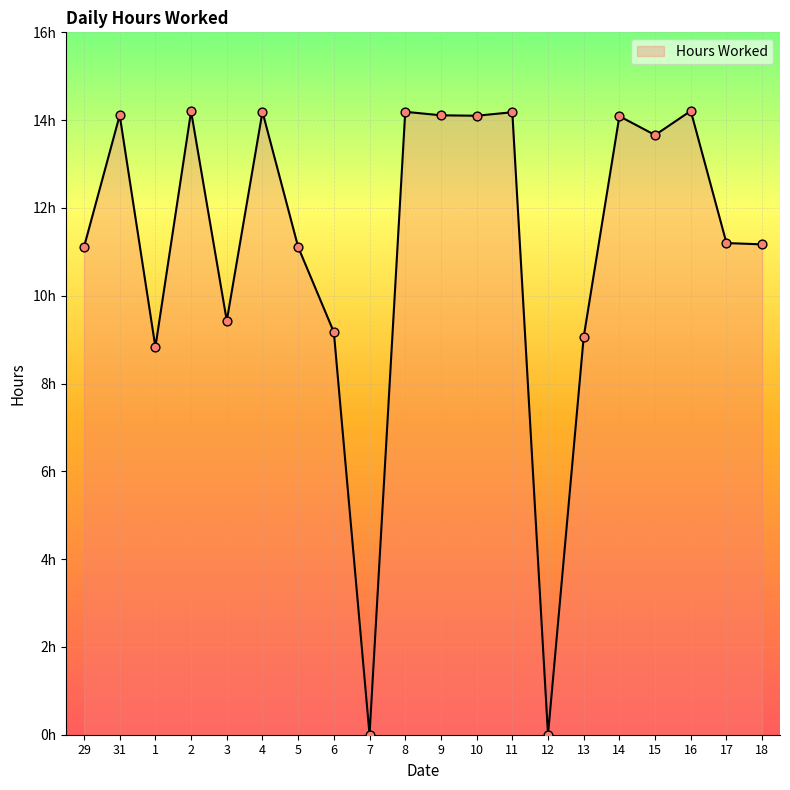

Which has a higher value, 2 or 7?

2